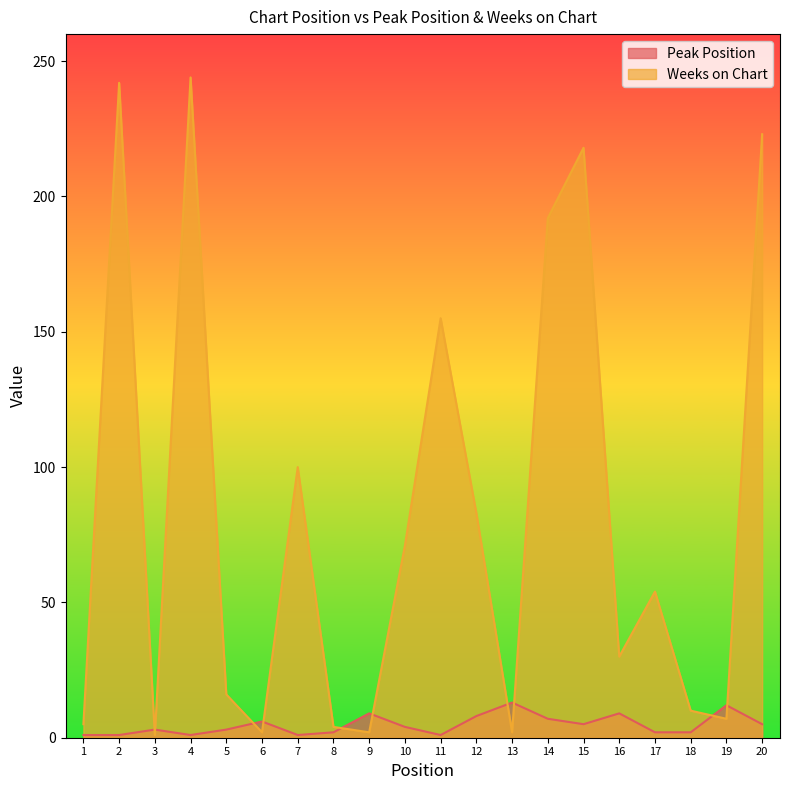

At which category is the sum across all series the highest?

4